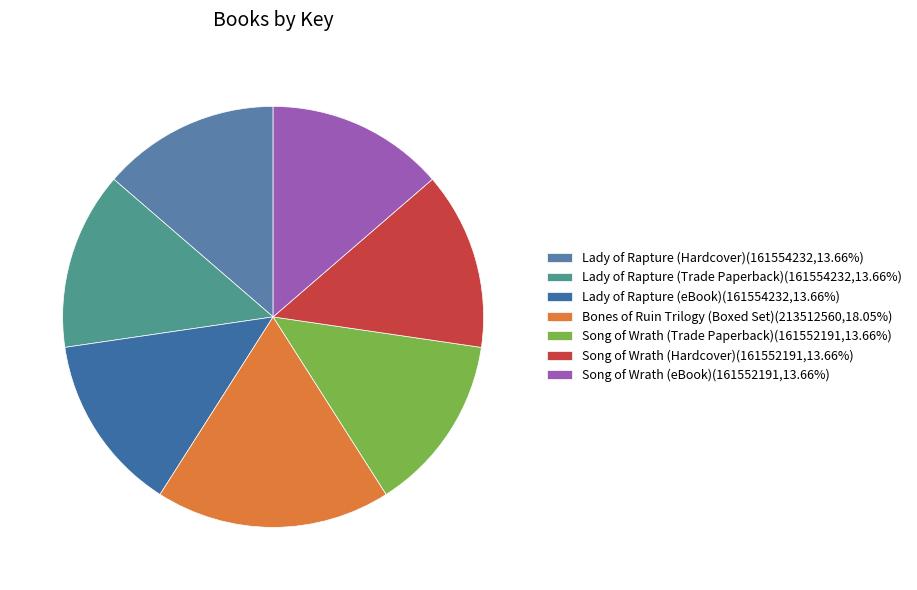

Is the sum of Lady of Rapture (Trade Paperback) and Lady of Rapture (eBook) greater than half?

No